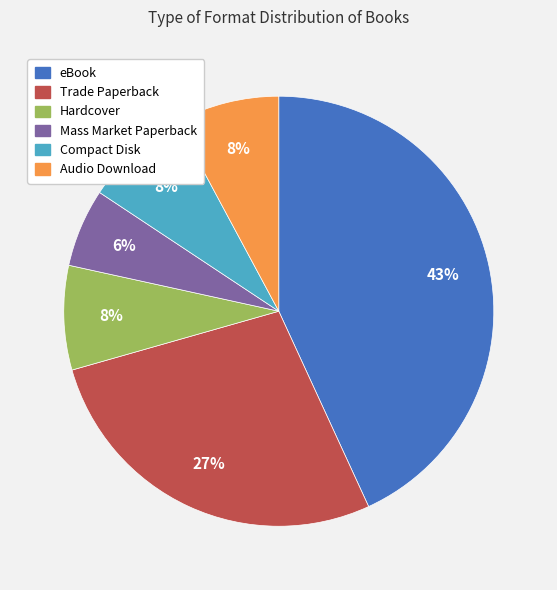

Does Hardcover account for over 50% of the chart?

No